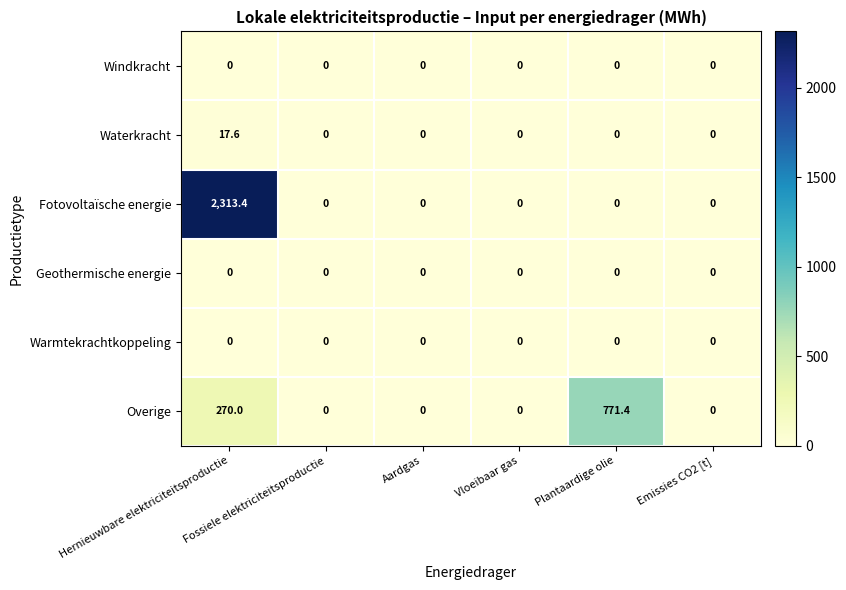

Which series has the largest total across all categories?

Fotovoltaïsche energie